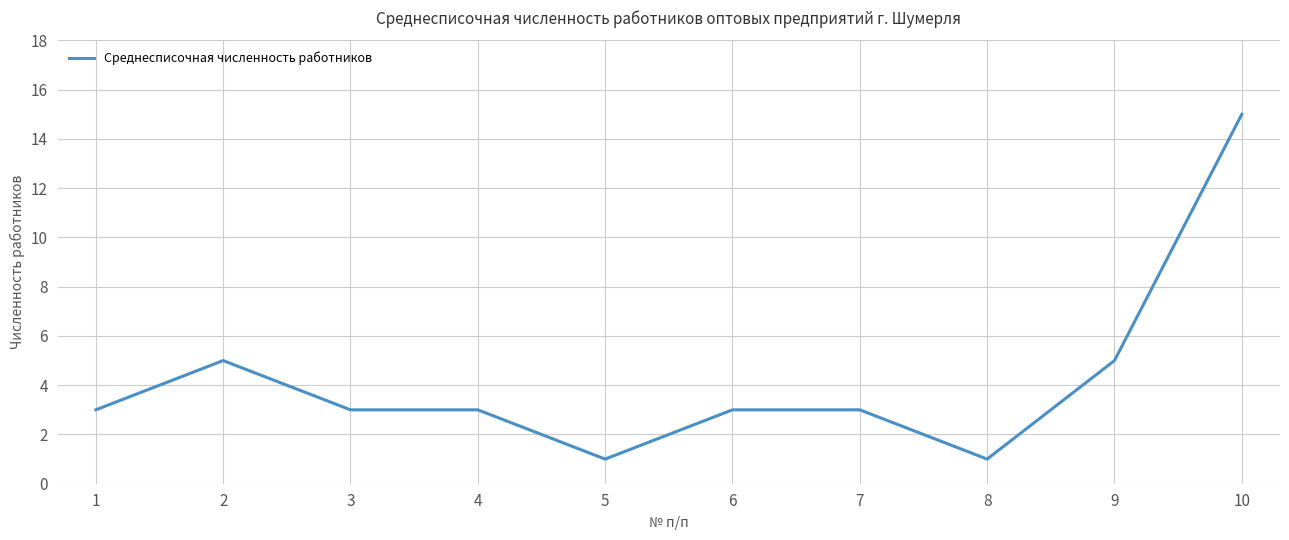

Is it true that the value at 9 is 5?

True